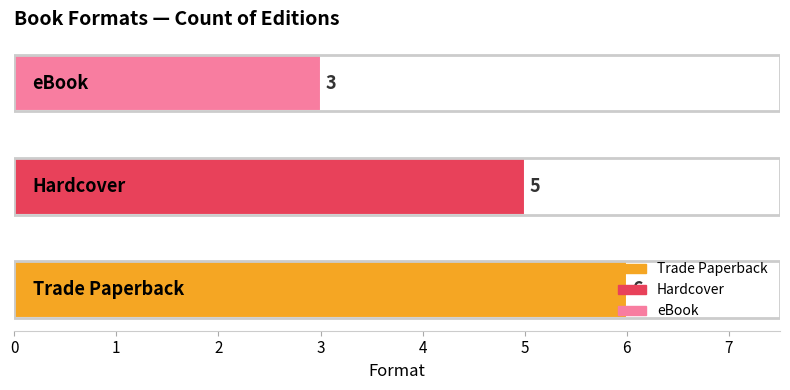

How many values are between 3 and 6?

3